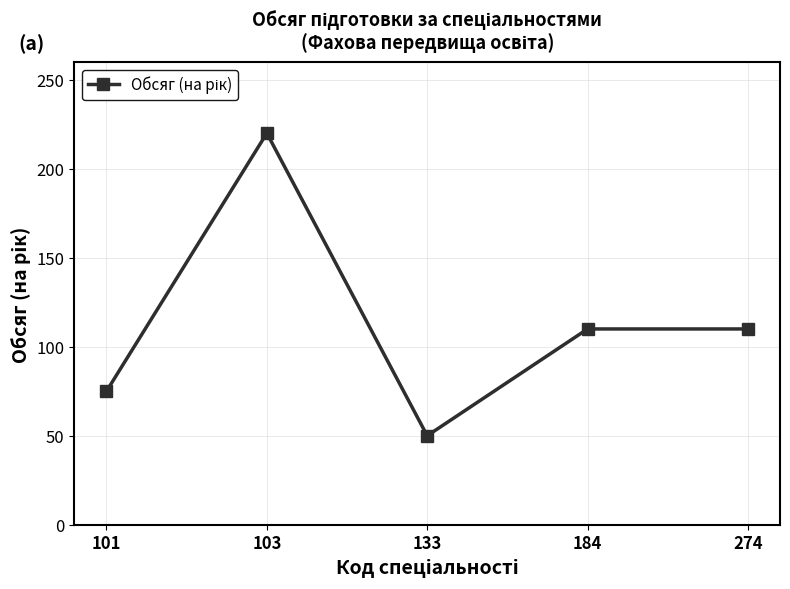

The chart shows a value of 110 at 184. True or false?

True